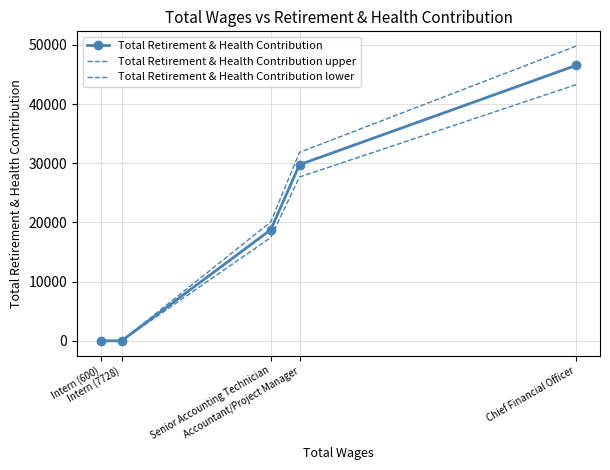

What is the sum of all Total Retirement & Health Contribution lower values?

88443.0